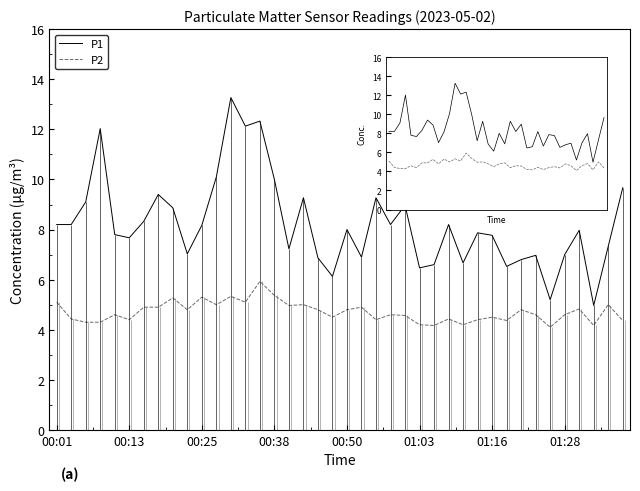

What is the lowest value of the P2 series?

4.1